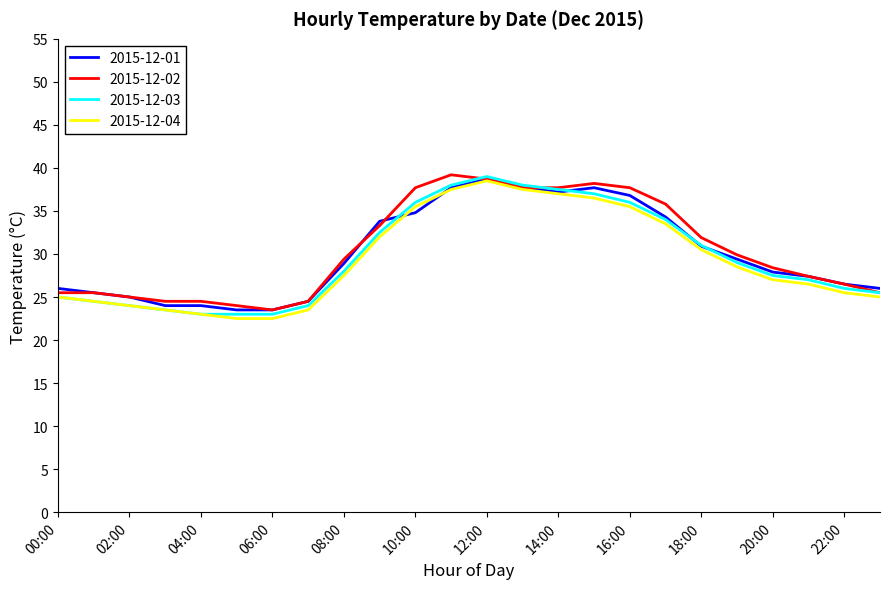

What is the greatest value displayed?

39.2